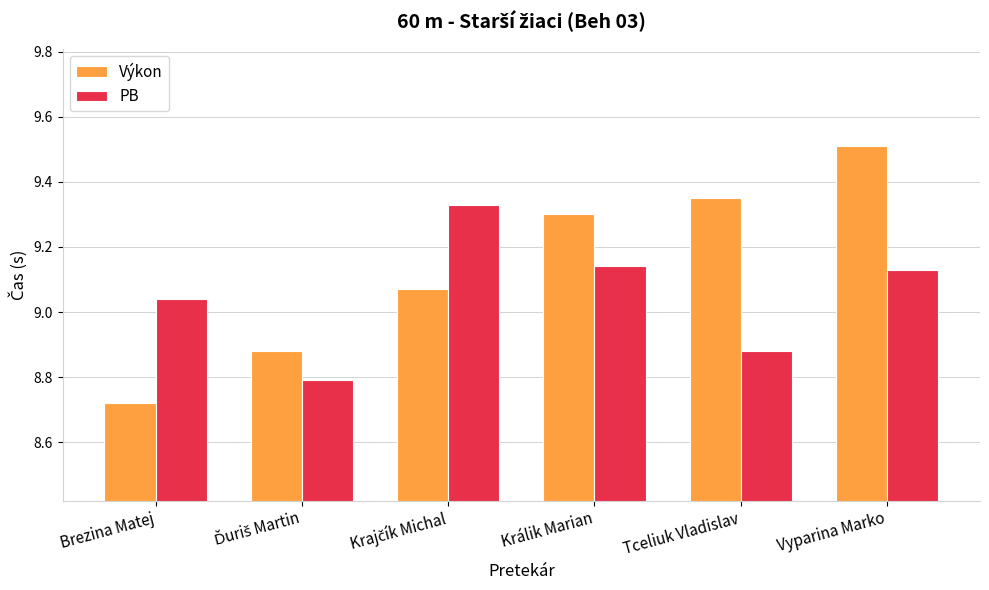

What is the difference between the maximum and minimum values in the Výkon series?

0.8